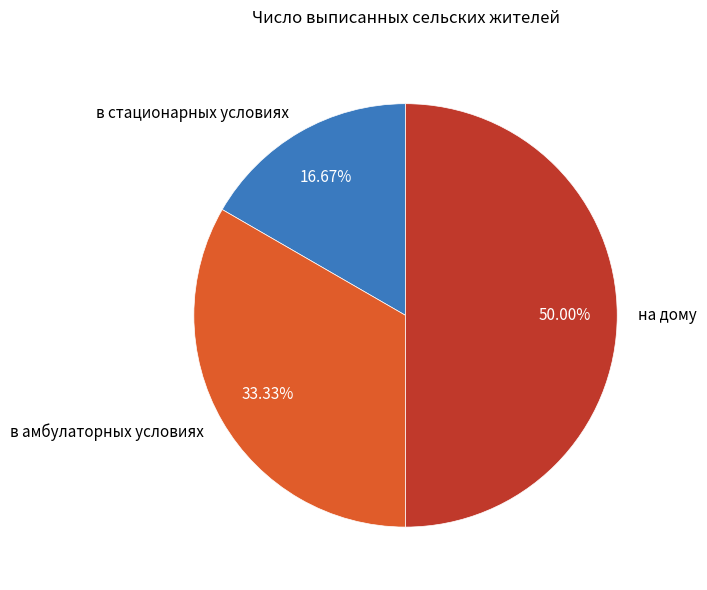

Rank the categories by value from highest to lowest.

на дому, в амбулаторных условиях, в стационарных условиях